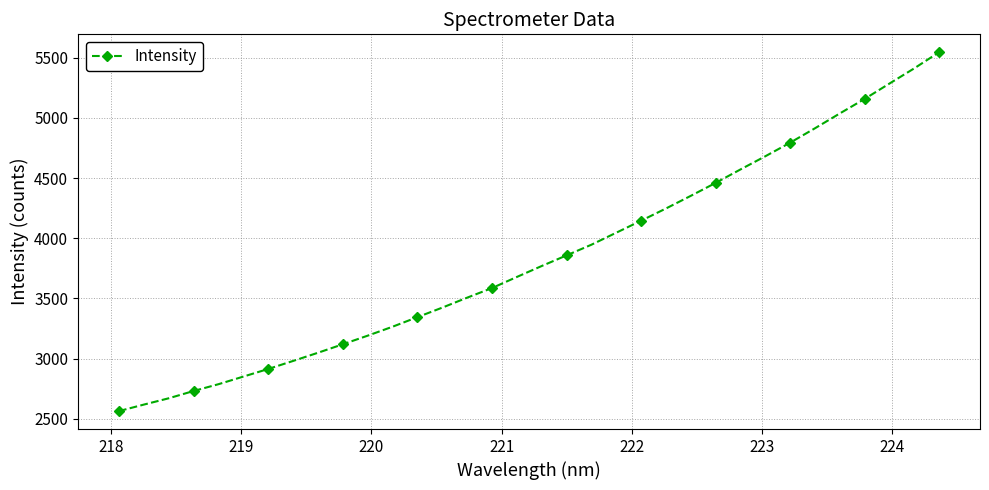

What is the difference between the maximum and minimum values?

2982.3